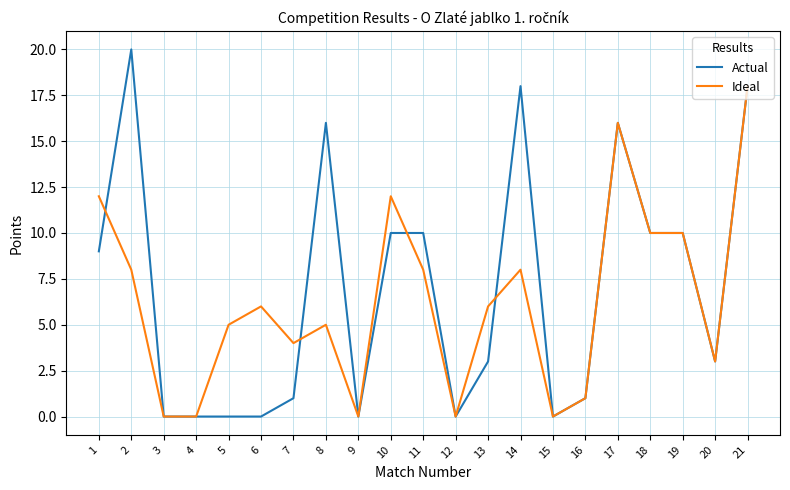

List the series in order of their peak value, highest first.

Actual, Ideal